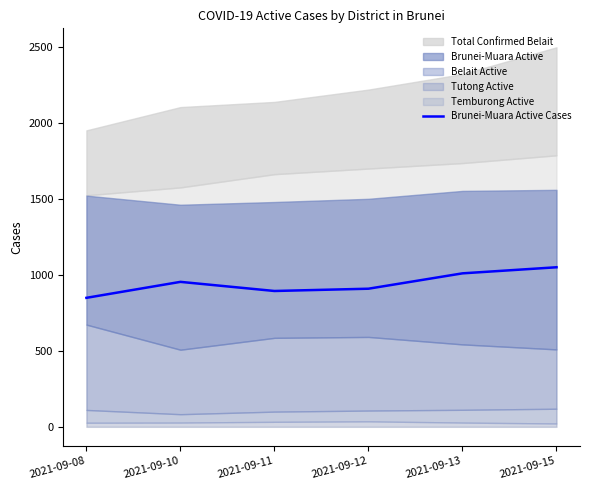

Which label corresponds to the smallest value in the chart?

2021-09-08